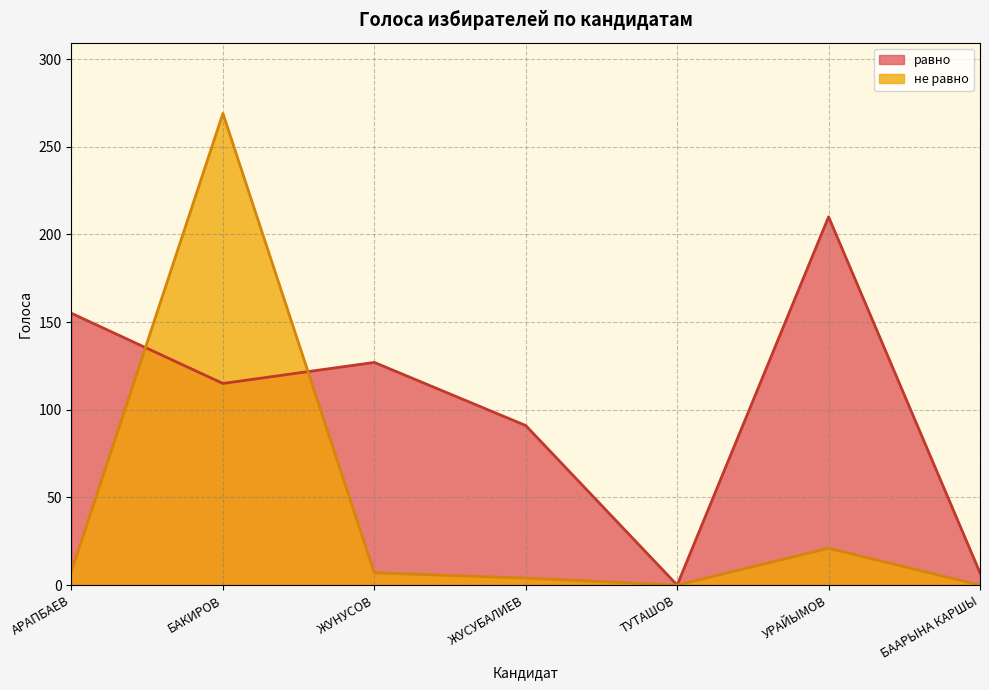

Which series changed the most between ЖУСУБАЛИЕВ and БААРЫНА КАРШЫ?

равно